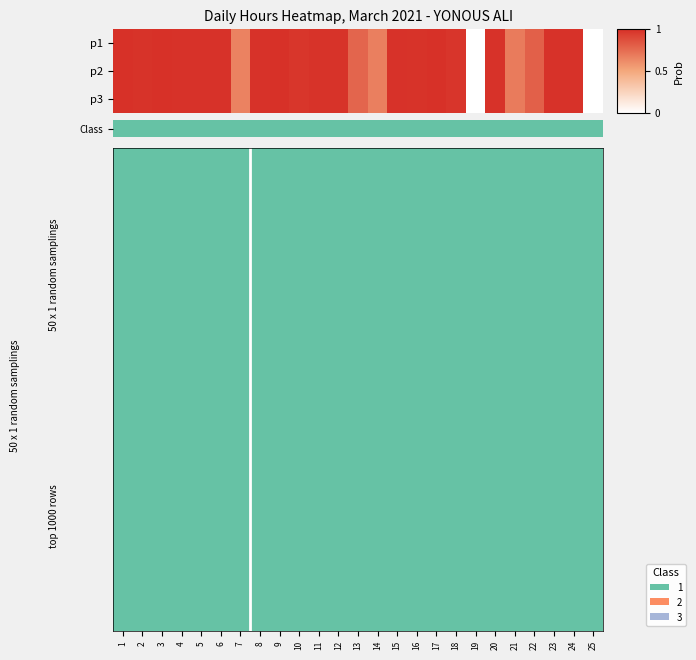

Reading left to right, what are all the values shown in this chart?

1: 1.0	1.0	1.0	1.0	1.0	1.0	0.7	1.0	1.0	1.0	1.0	1.0	0.8	0.7	1.0	1.0	1.0	1.0	0.0	1.0	0.7	0.8	1.0	1.0	0.0
2: 1.0	1.0	1.0	1.0	1.0	1.0	0.7	1.0	1.0	1.0	1.0	1.0	0.8	0.7	1.0	1.0	1.0	1.0	0.0	1.0	0.7	0.8	1.0	1.0	0.0
3: 1.0	1.0	1.0	1.0	1.0	1.0	0.7	1.0	1.0	1.0	1.0	1.0	0.8	0.7	1.0	1.0	1.0	1.0	0.0	1.0	0.7	0.8	1.0	1.0	0.0